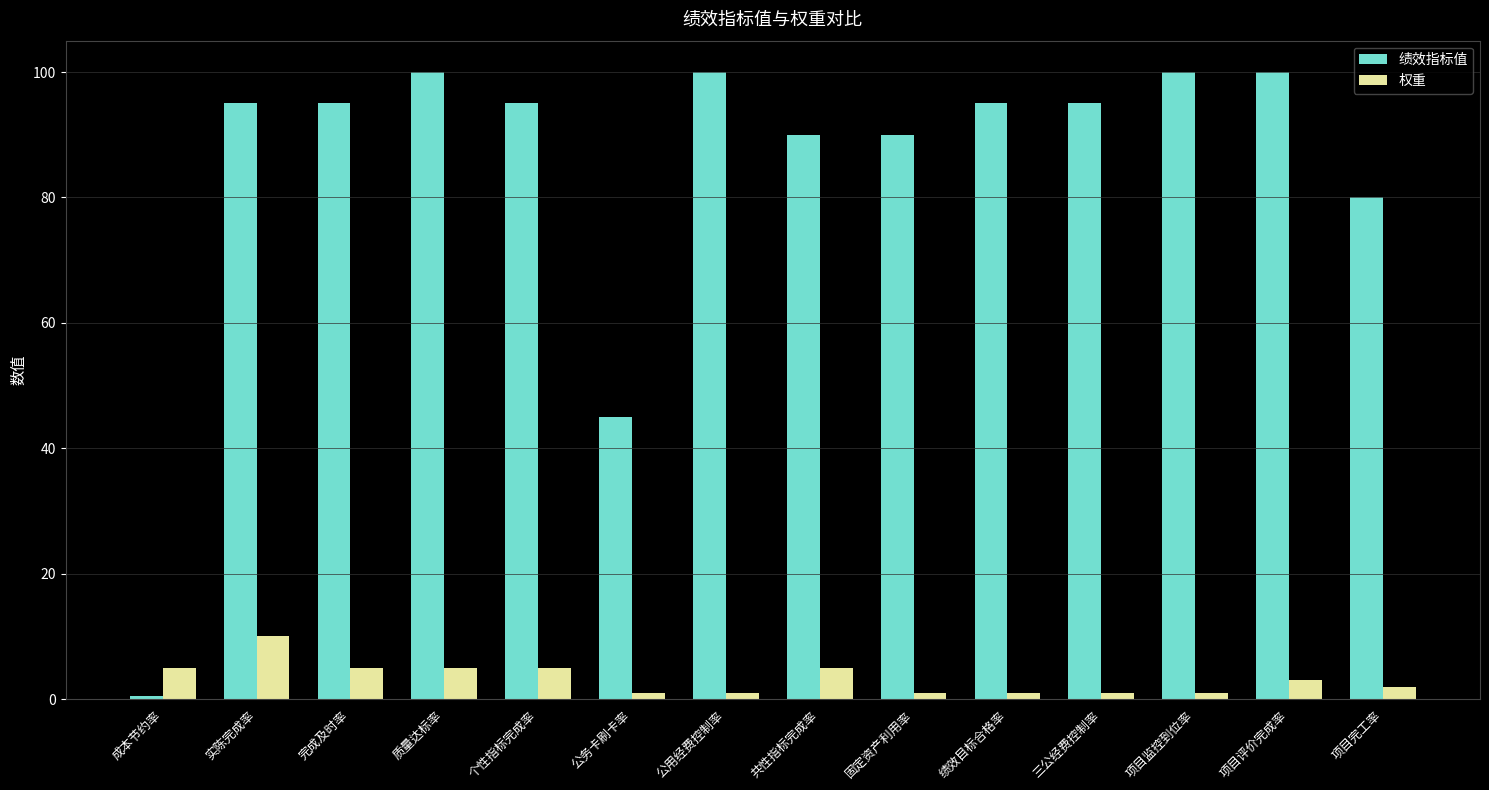

How many 权重 values are between 1 and 5?

13